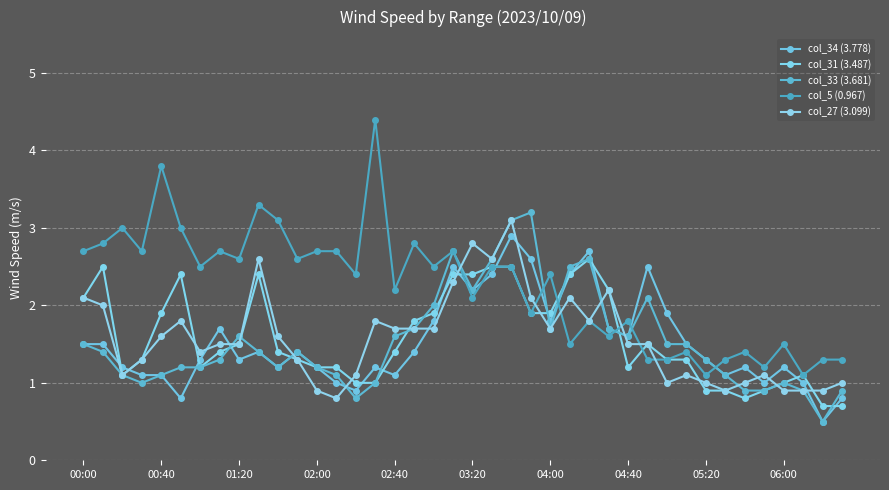

What are all the series names shown in the legend?

col_34 (3.778), col_31 (3.487), col_33 (3.681), col_5 (0.967), col_27 (3.099)